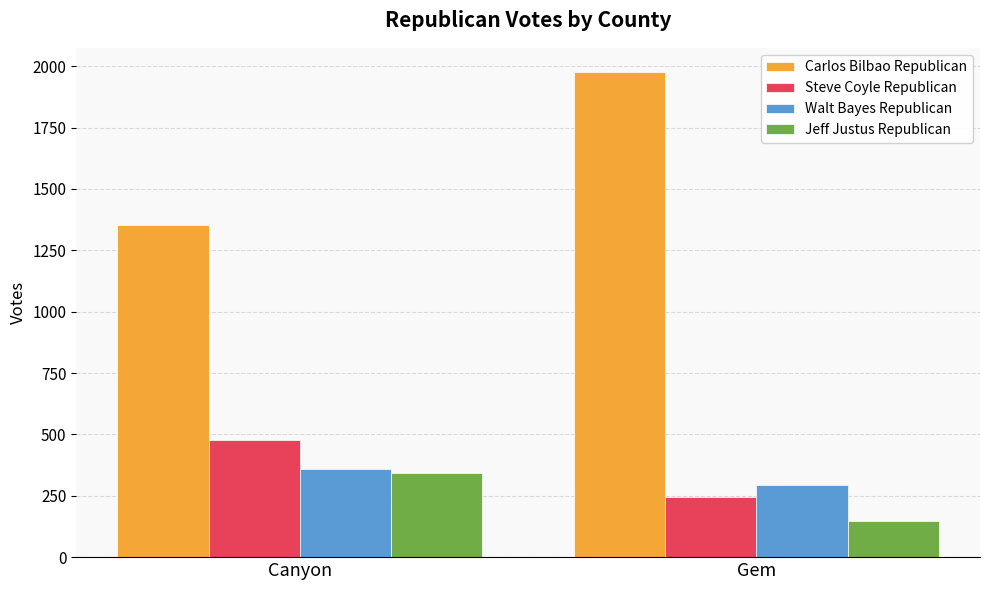

What is the spread (max minus min) of values at Gem?

1830